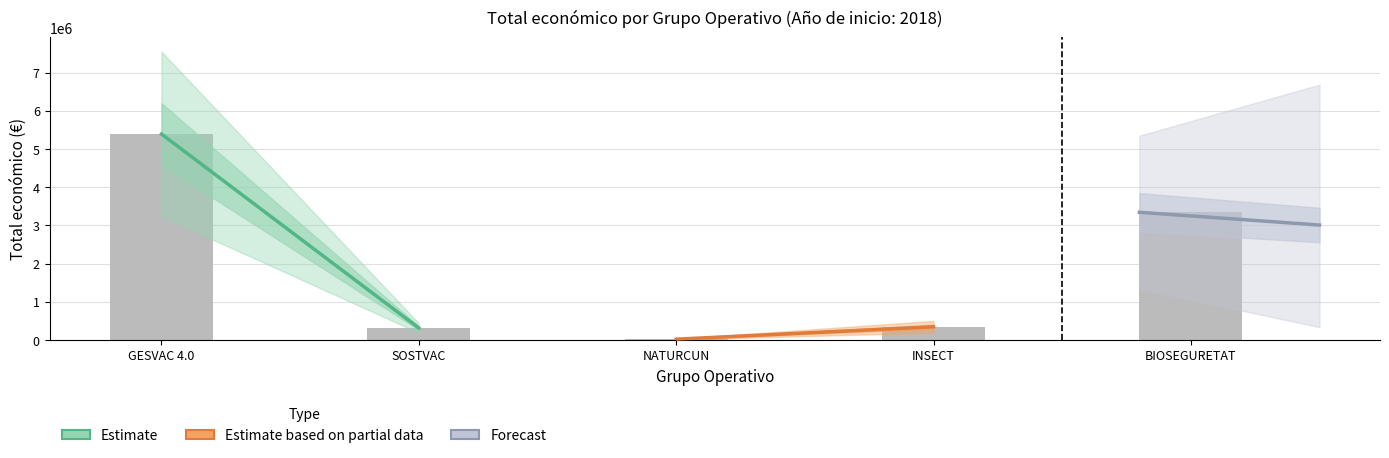

At which label is the value closest to 2705038?

BIOSEGURETAT